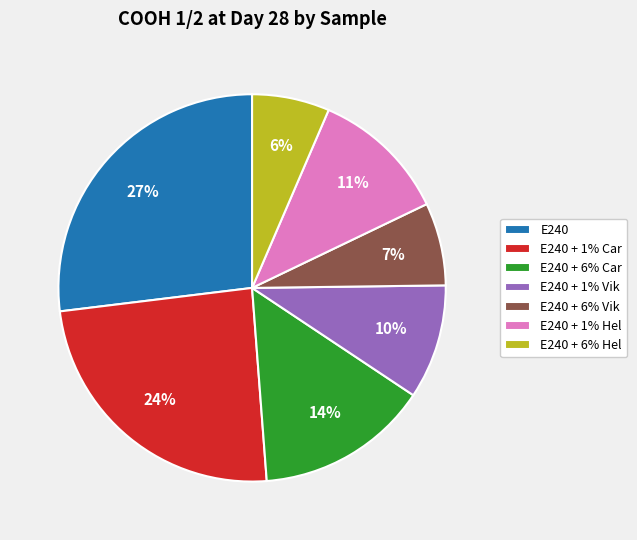

True or false: E240 + 6% Vik accounts for 7% of the total.

True